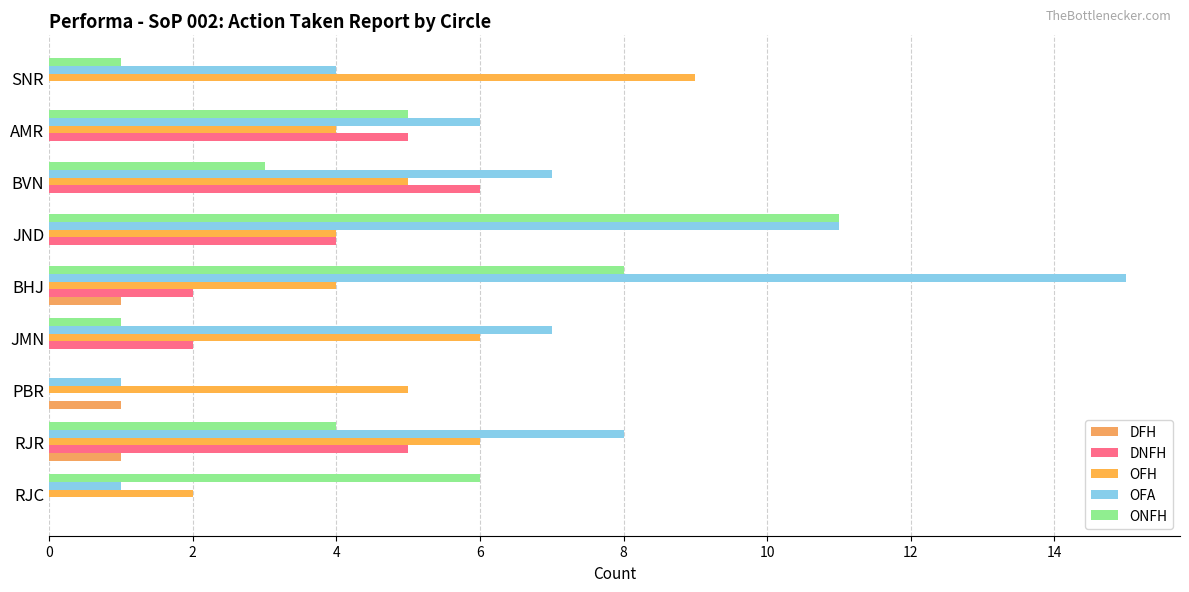

What is the minimum value for OFH?

2